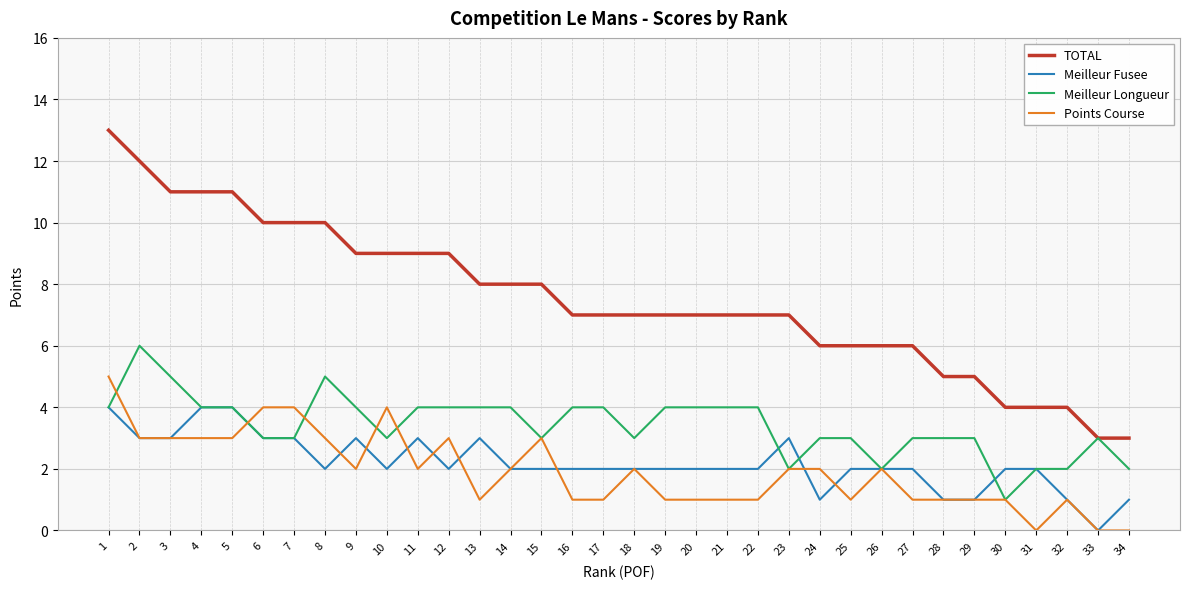

True or false: Points Course and TOTAL cross at least once.

False